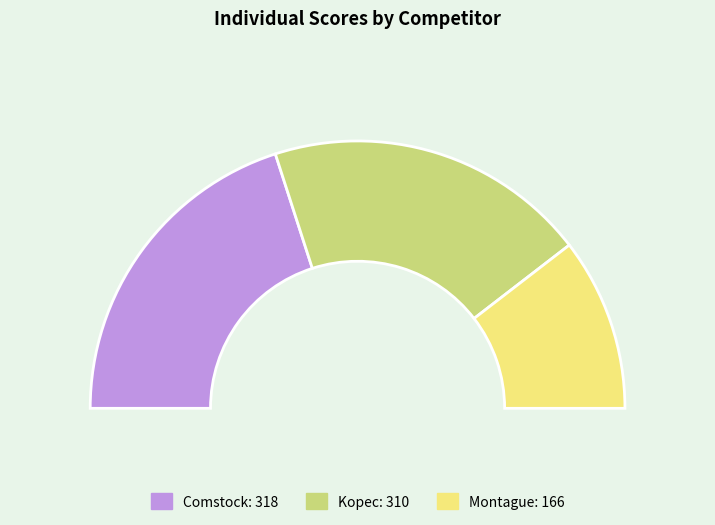

Does Montague represent more than half of the total?

No